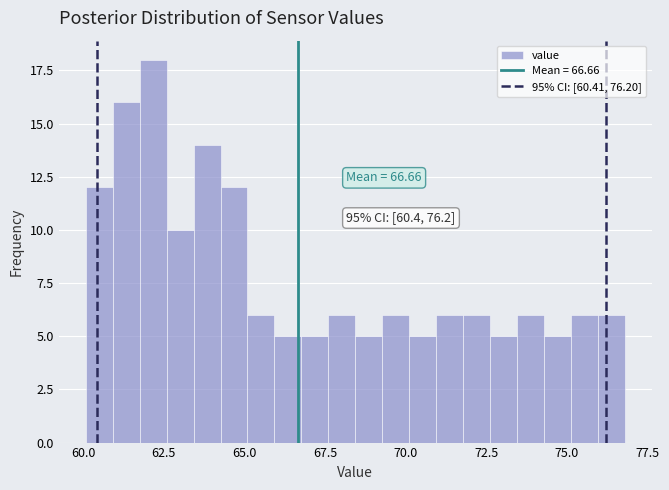

Around what value on the x-axis is the tallest bar? Give the approximate position of its centre, as read against the axis.

62.0